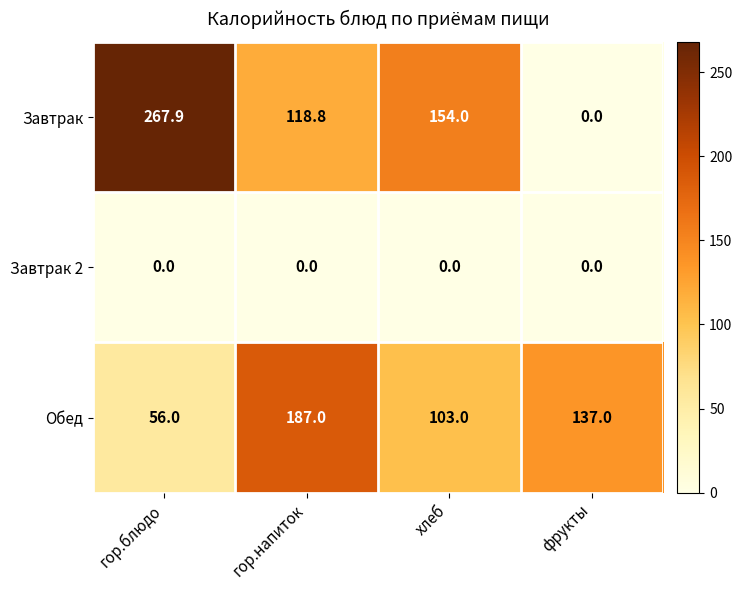

What is the maximum value shown in the chart?

267.9